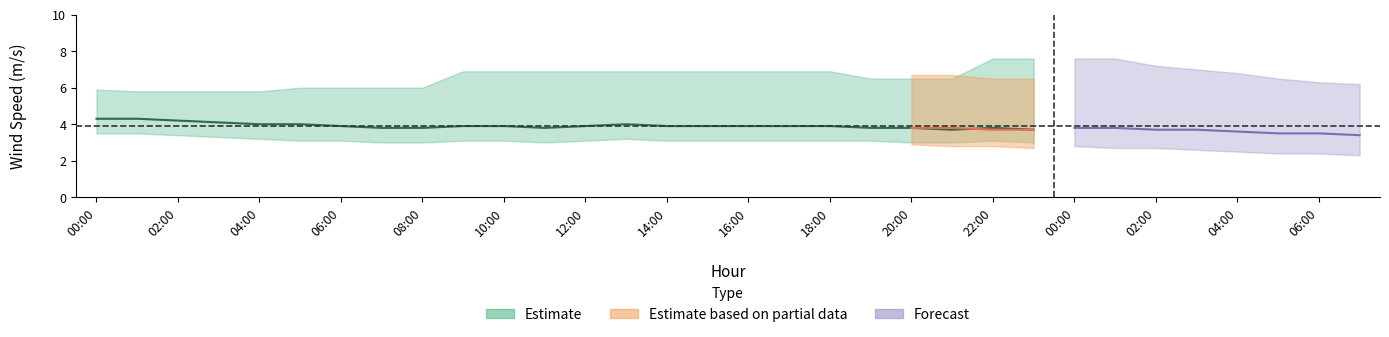

In wind_spd_min, how many points are higher than both neighbors (excluding endpoints)?

2